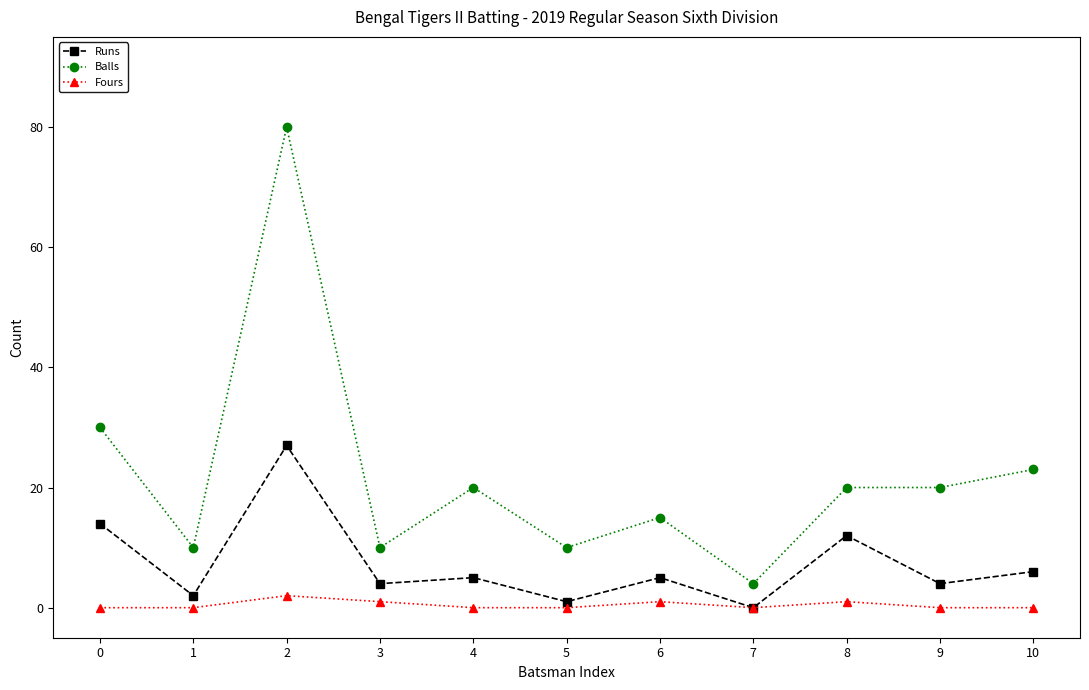

Where is the first local minimum for Balls?

1